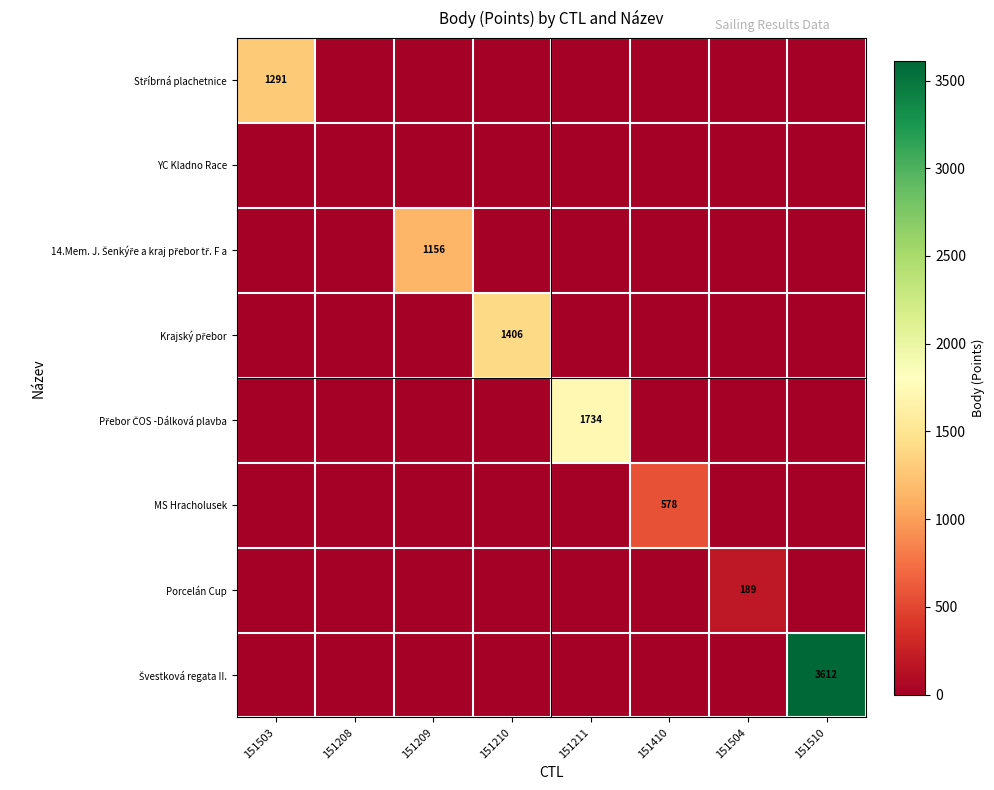

List the labels in order of Přebor ČOS -Dálková plavba value, smallest first.

151503, 151208, 151209, 151210, 151410, 151504, 151510, 151211